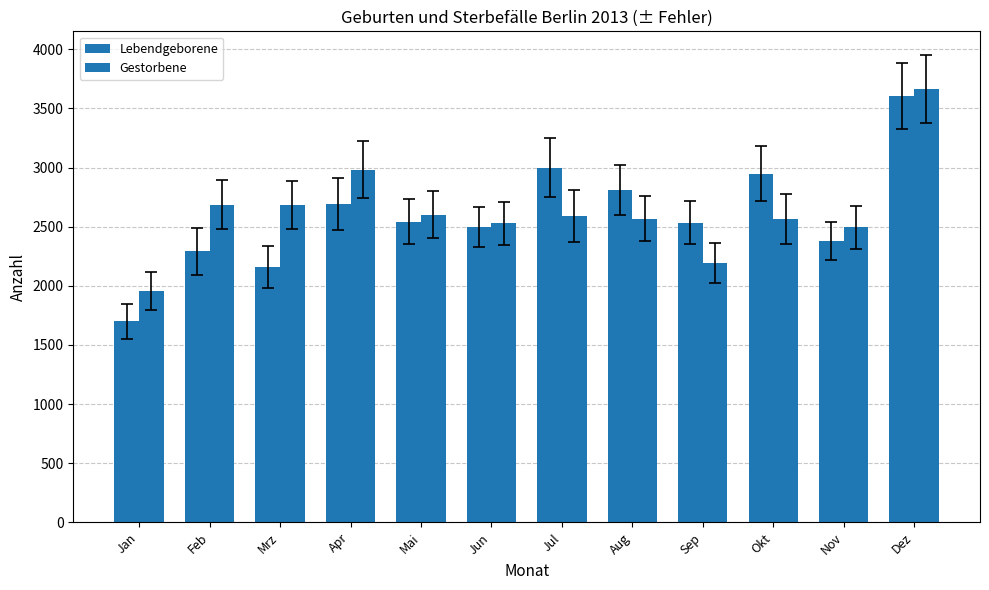

Is it true that Gestorbene equals 2528 at Jun?

True